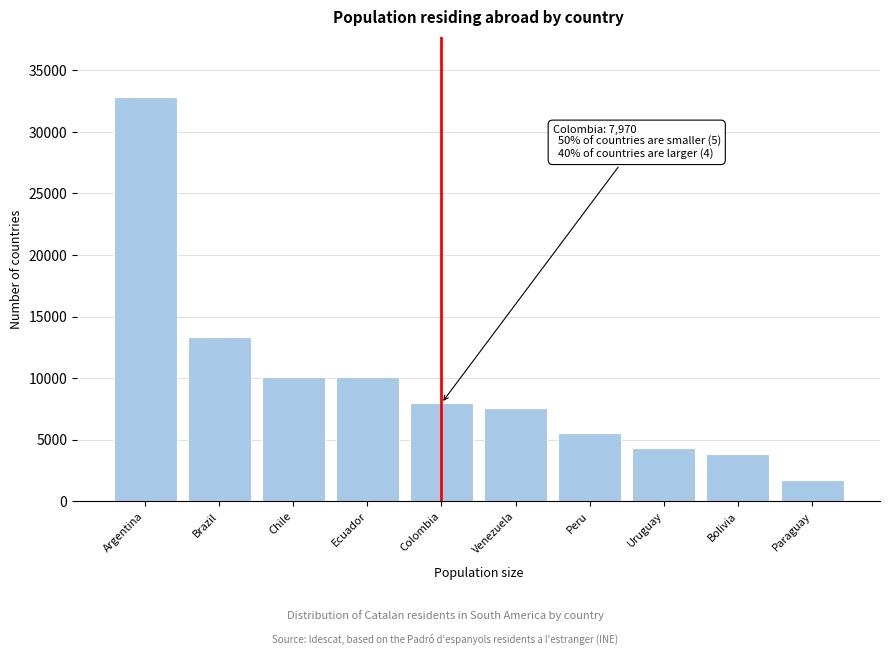

What is the label of the 4th bar from the left?

Ecuador